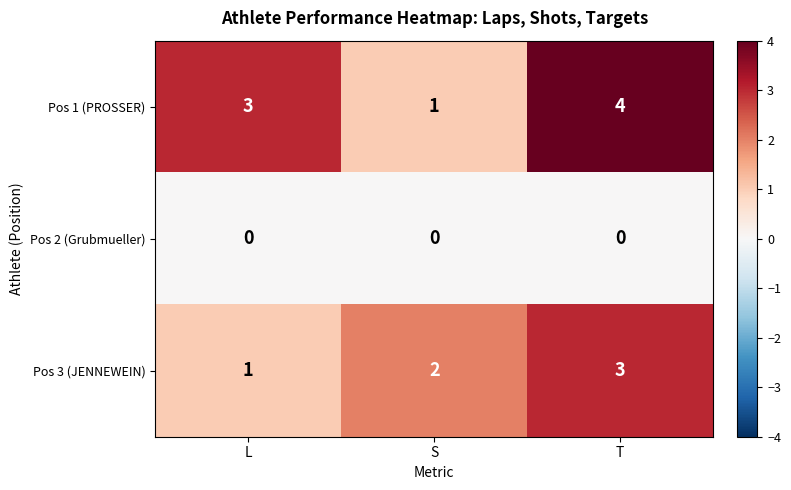

How many series are shown in this chart?

3